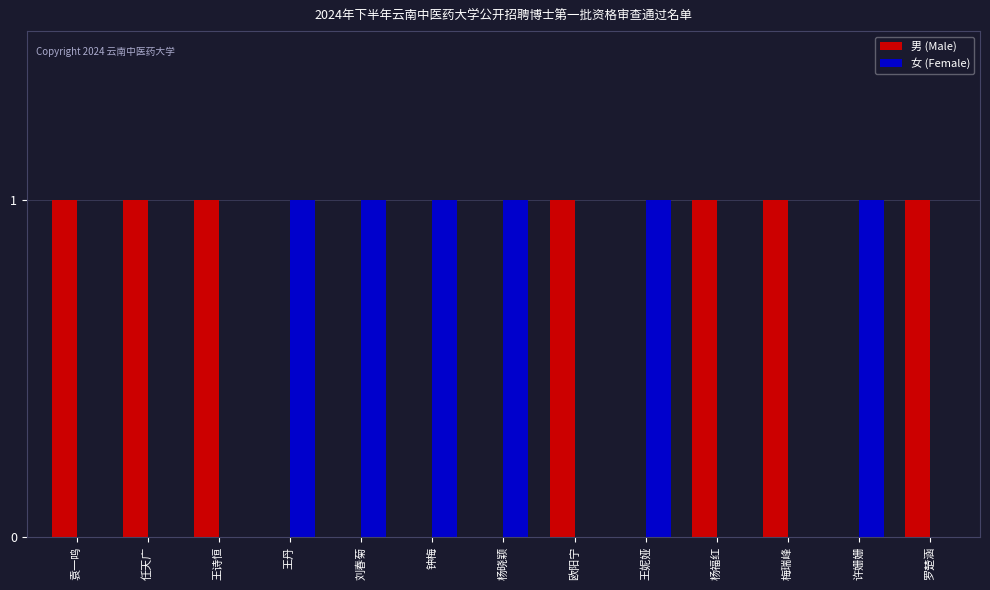

What is the sum of all 男 (Male) values?

7